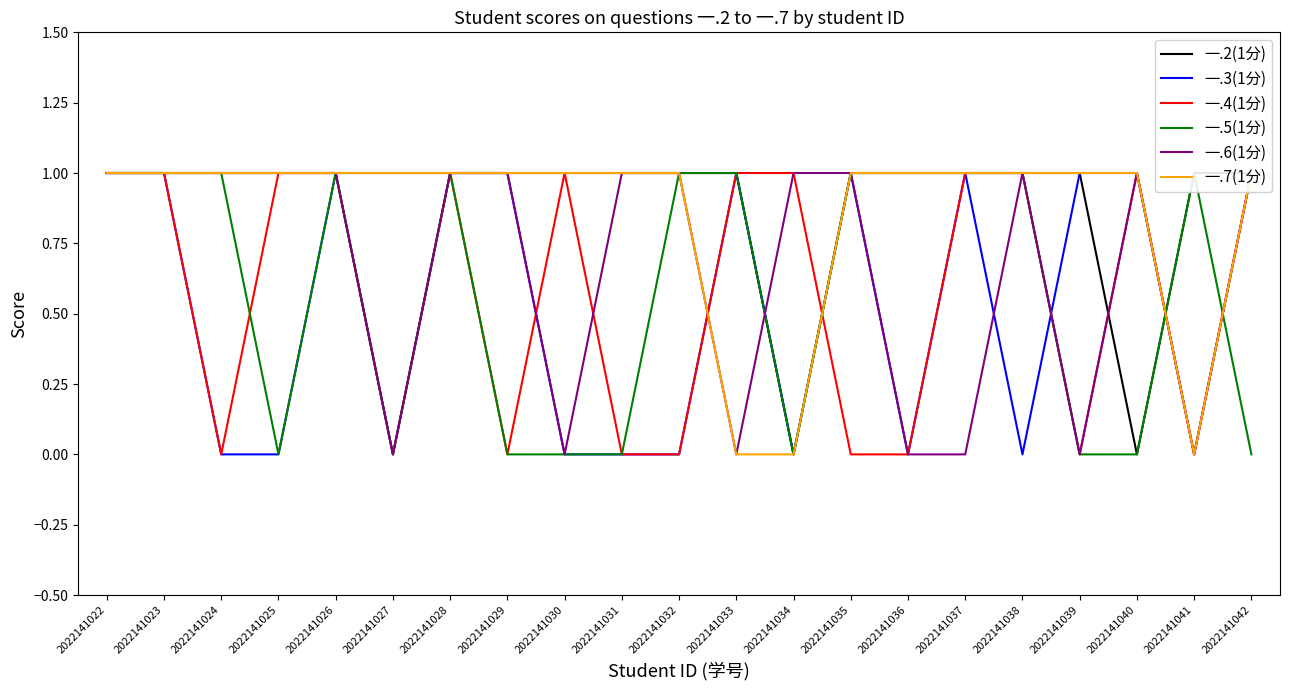

Where do 一.2(1分) and 一.7(1分) first cross each other?

2022141040 and 2022141041